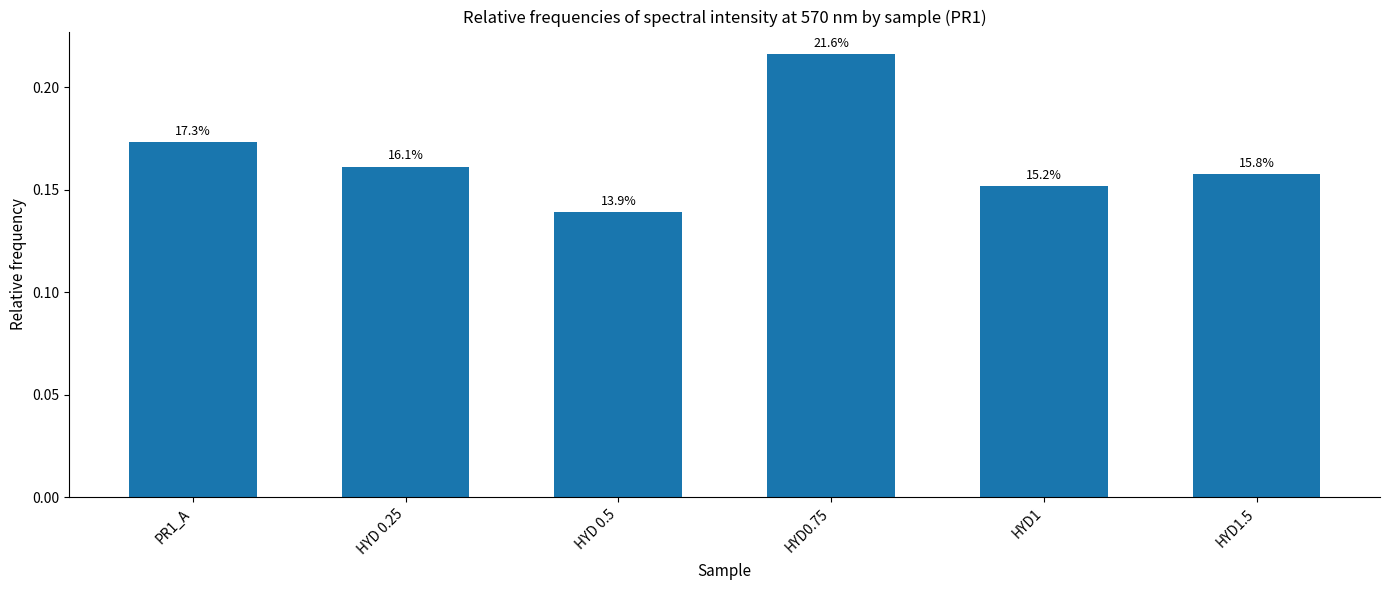

What is the difference between the values at HYD0.75 and HYD1?

0.1